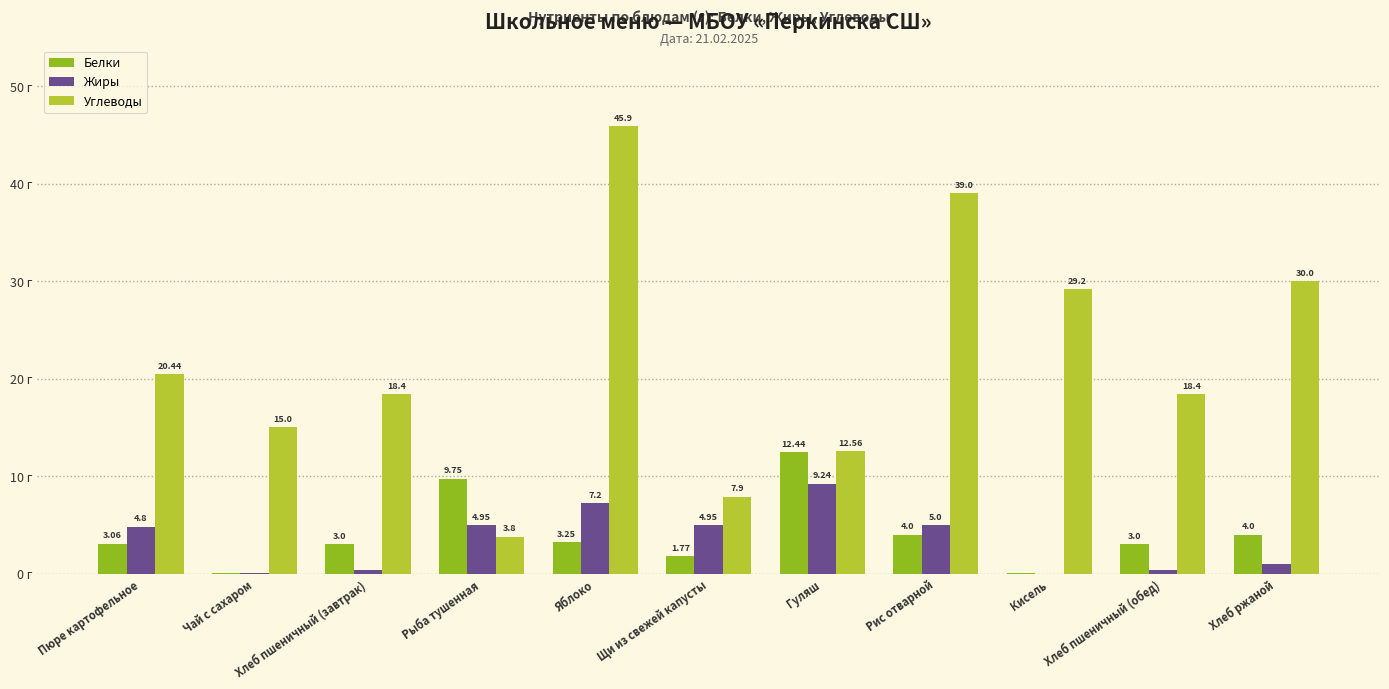

Are the bars horizontal?

No